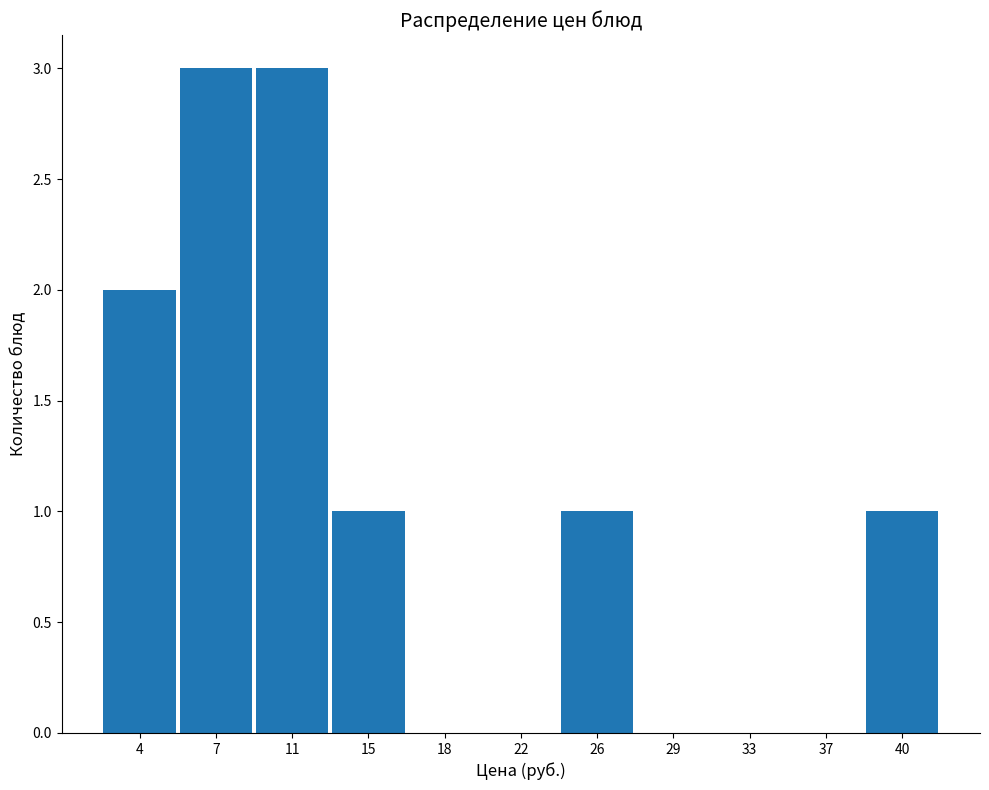

How tall is the bar that spans 38.5 to 42.5 on the x-axis? Neither the bar edges nor the heights are printed on the chart, so give them approximately, as read against the axes.

1